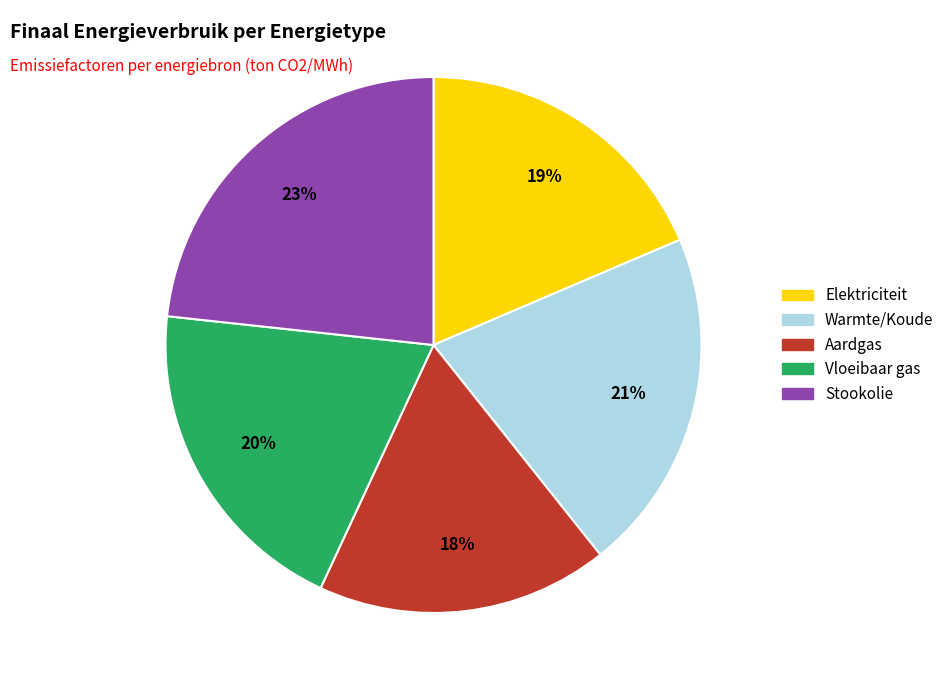

True or false: Warmte/Koude accounts for 27% of the total.

False